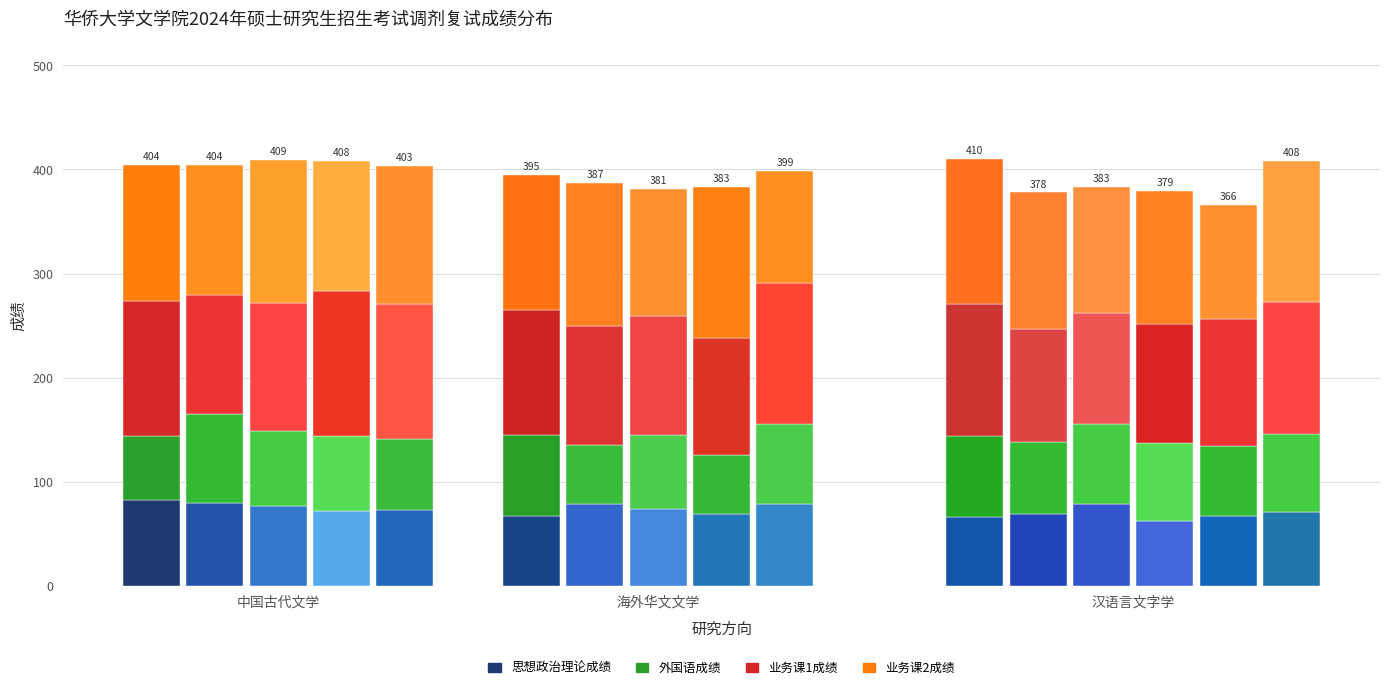

Are the bars grouped side by side (vs. stacked)?

Yes